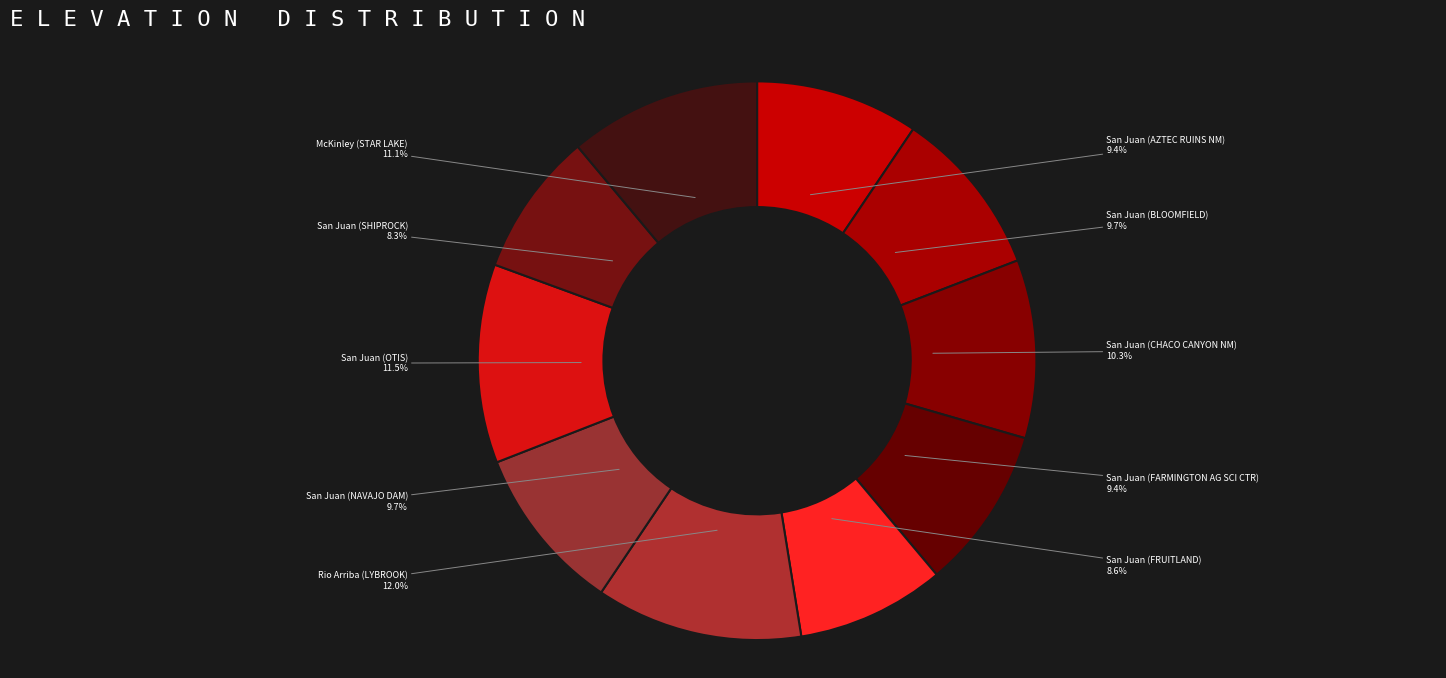

How many slices are in this pie chart?

10